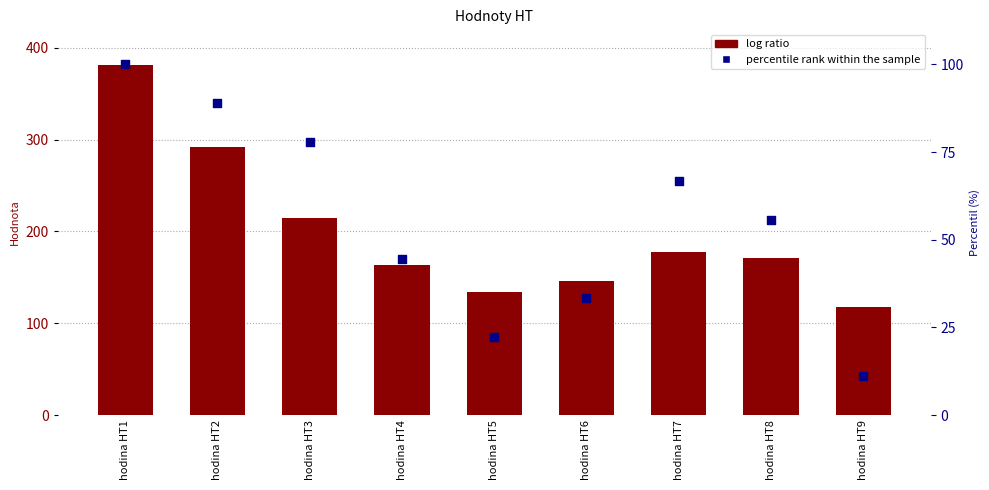

Is the value of log ratio at hodina HT6 greater than the value of percentile rank within the sample at hodina HT8?

Yes